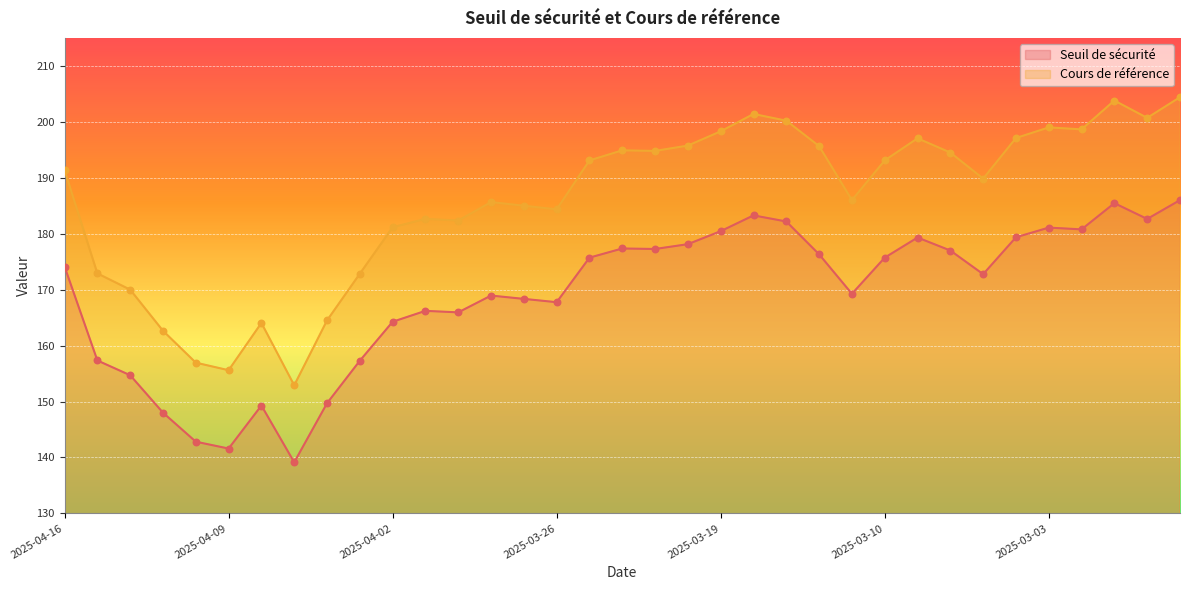

Which series contains the highest Y value?

Cours de référence